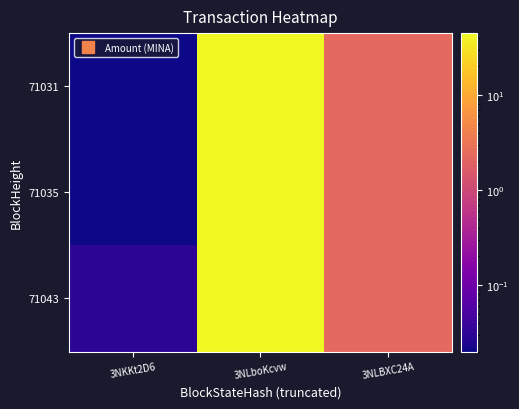

List the series in order of their peak value, highest first.

71043, 71035, 71031